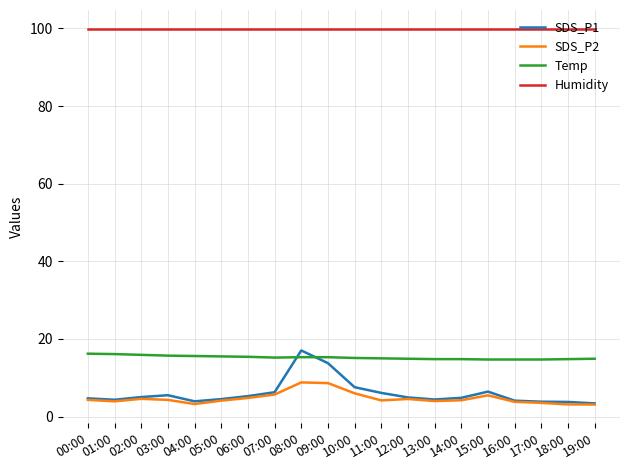

What position from the right is 11:00?

9